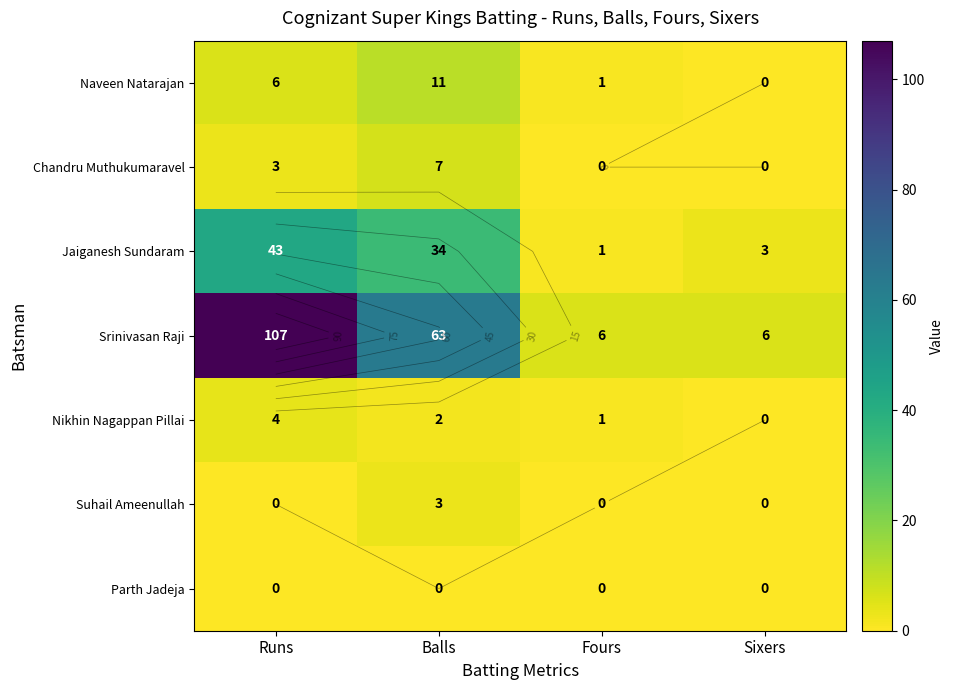

True or false: Chandru Muthukumaravel has a value of 7 at Balls.

True